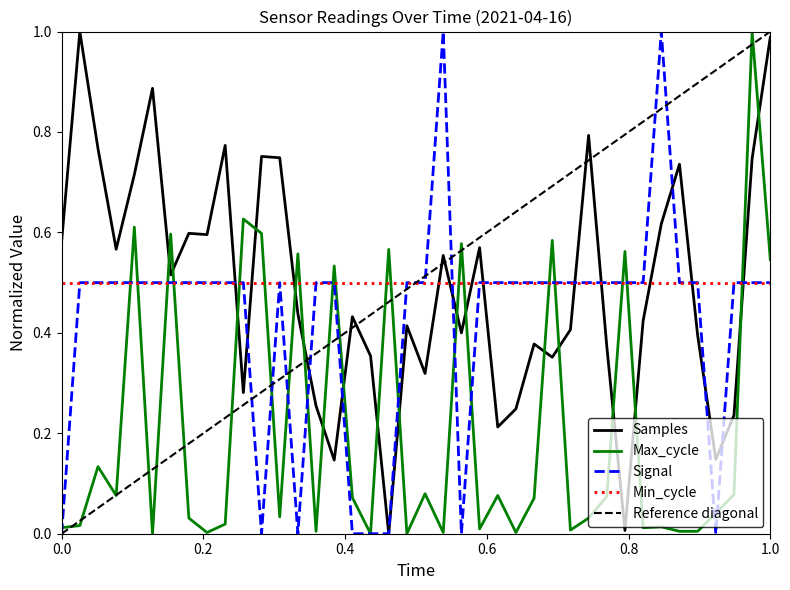

Where is Samples nearest to the value 0?

00:19